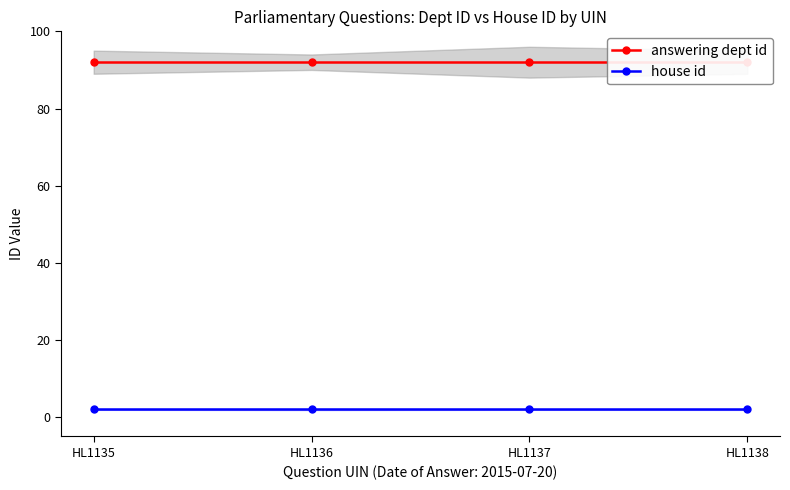

Where is house id nearest to the value 2?

HL1135